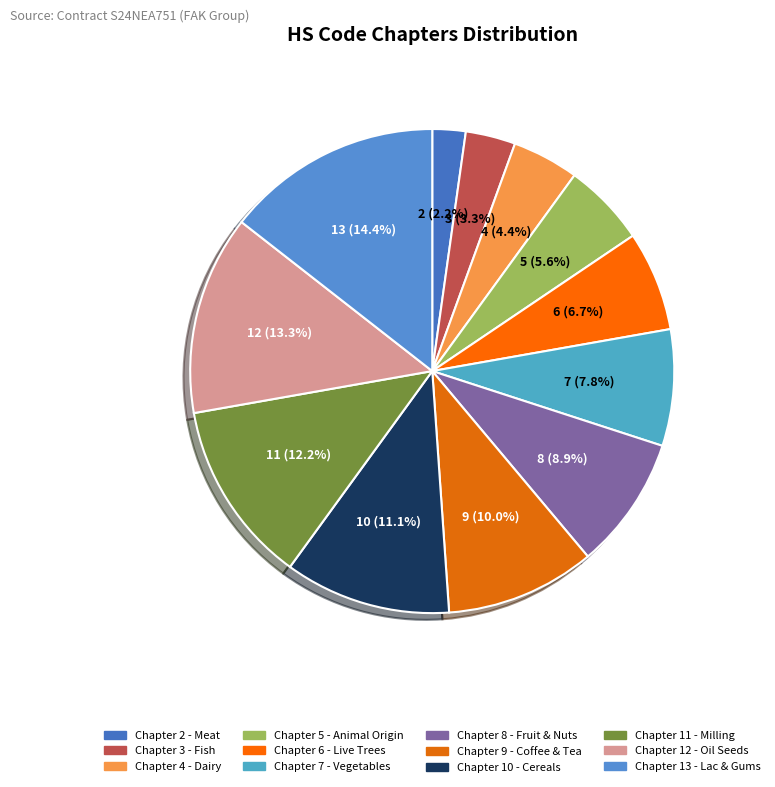

Count the number of slices in the pie.

12